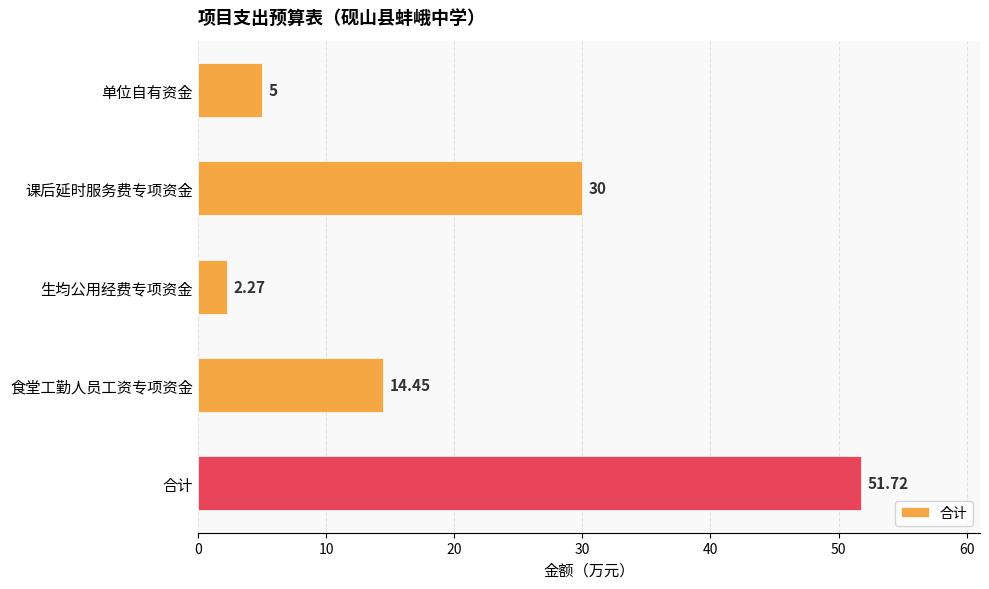

Where is the data nearest to the value 26?

课后延时服务费专项资金